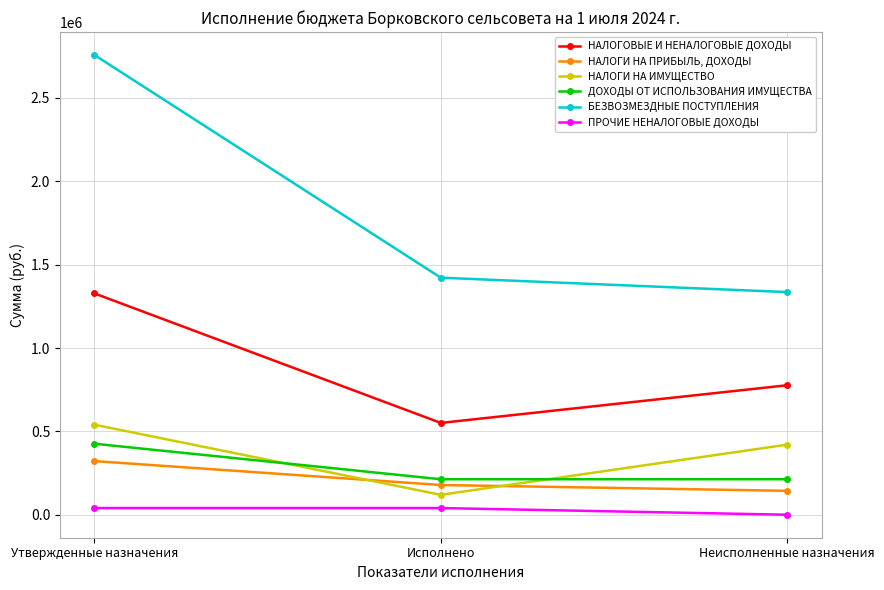

Does the chart have visible grid lines?

Yes